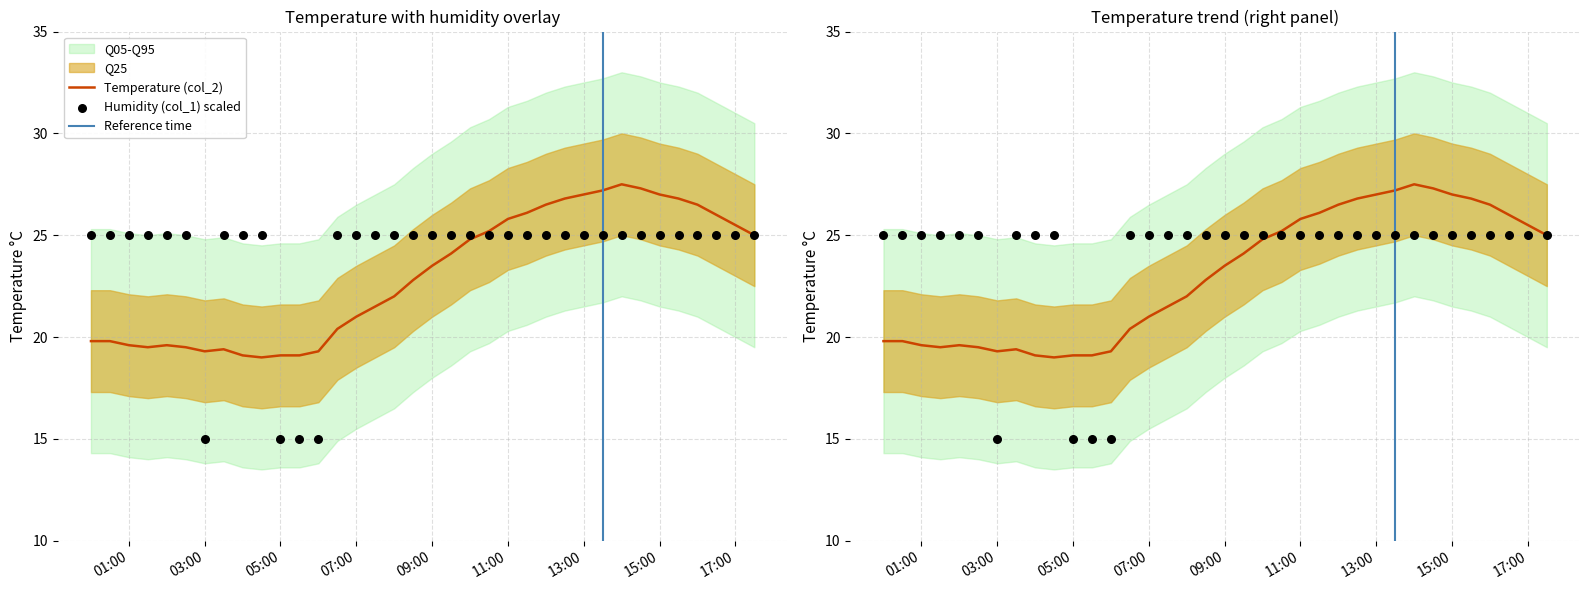

At which category is the sum across all series the highest?

2023/07/04 14:00:00